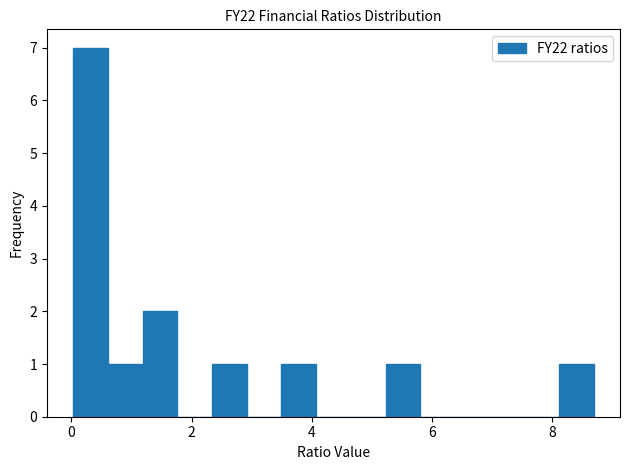

Read against the x-axis, roughly where is the centre of the tallest bar?

0.4